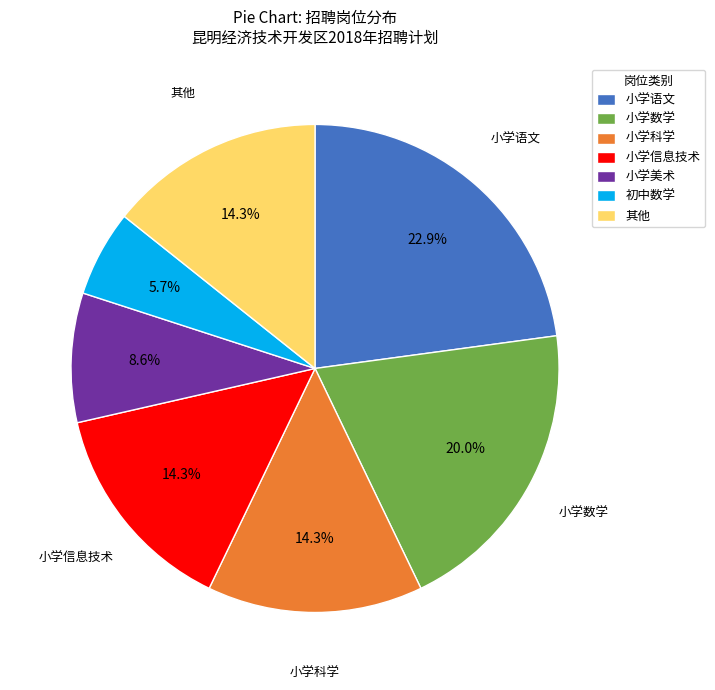

Count the number of slices in the pie.

7